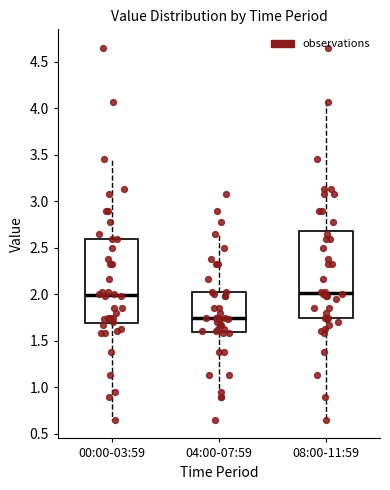

Where is the lower edge of the box for 04:00-07:59 on the y-axis? The values are not printed on the chart, so give them approximately, as read against the axis.

1.60